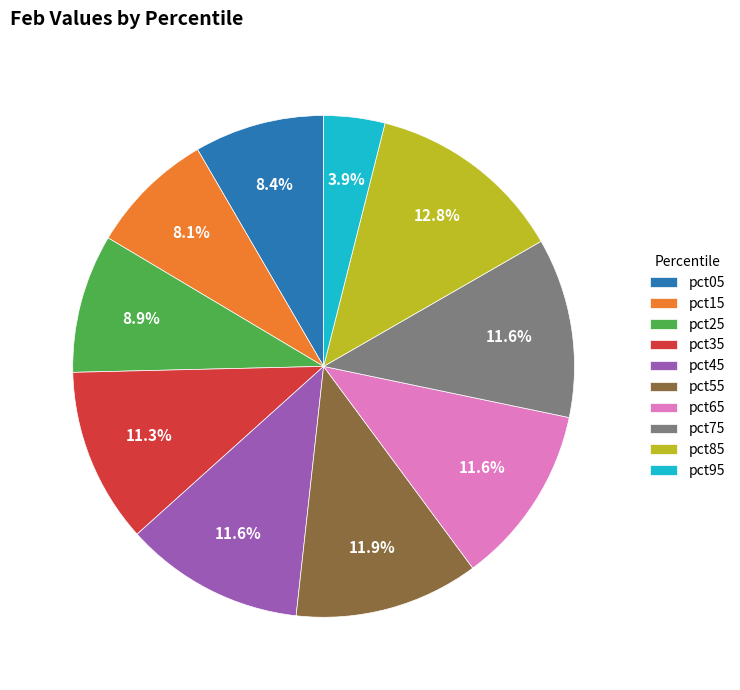

Which category has the biggest portion of the pie?

pct85